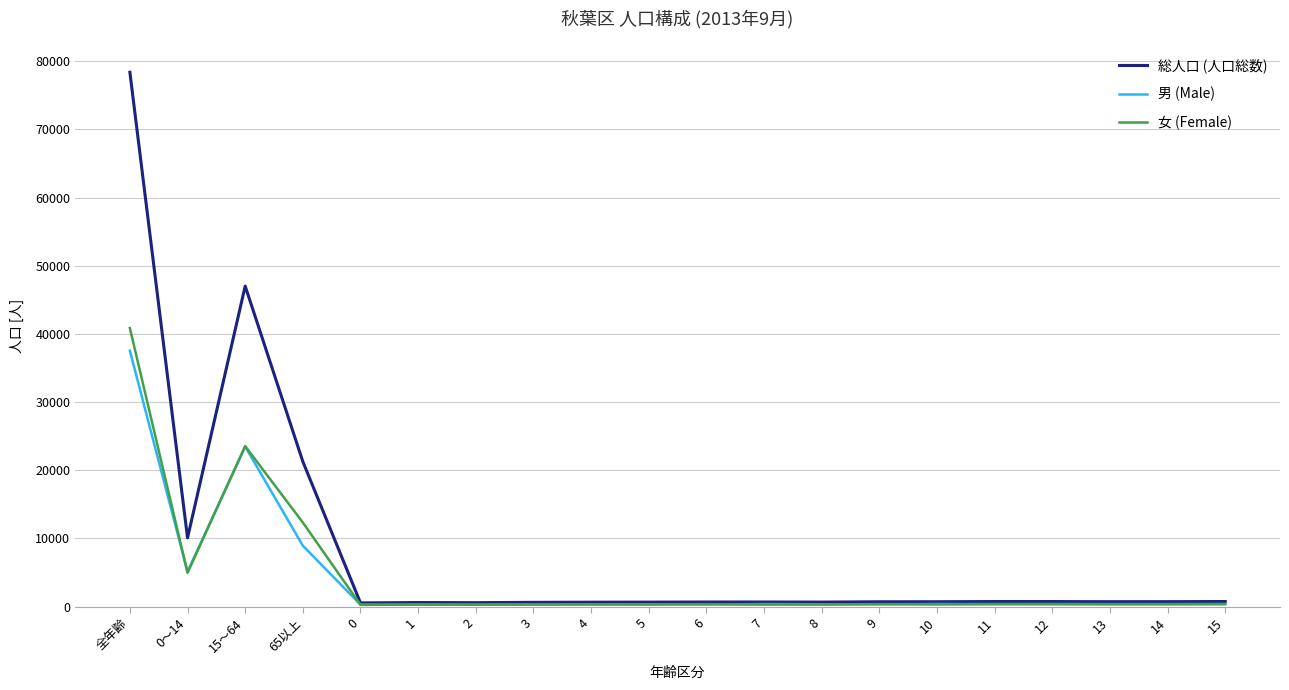

True or false: 女 (Female) has a value of 287 at 2.

True